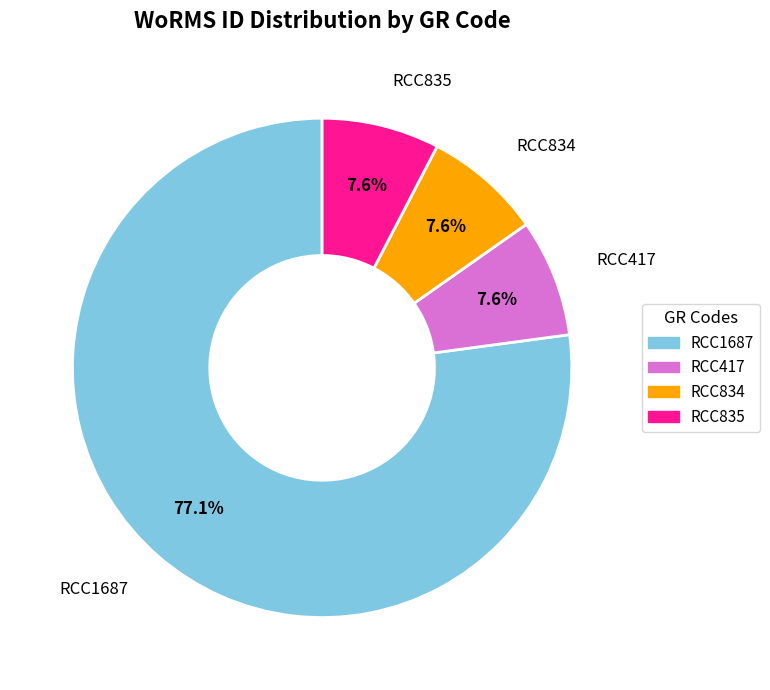

Which category has the biggest portion of the pie?

RCC1687